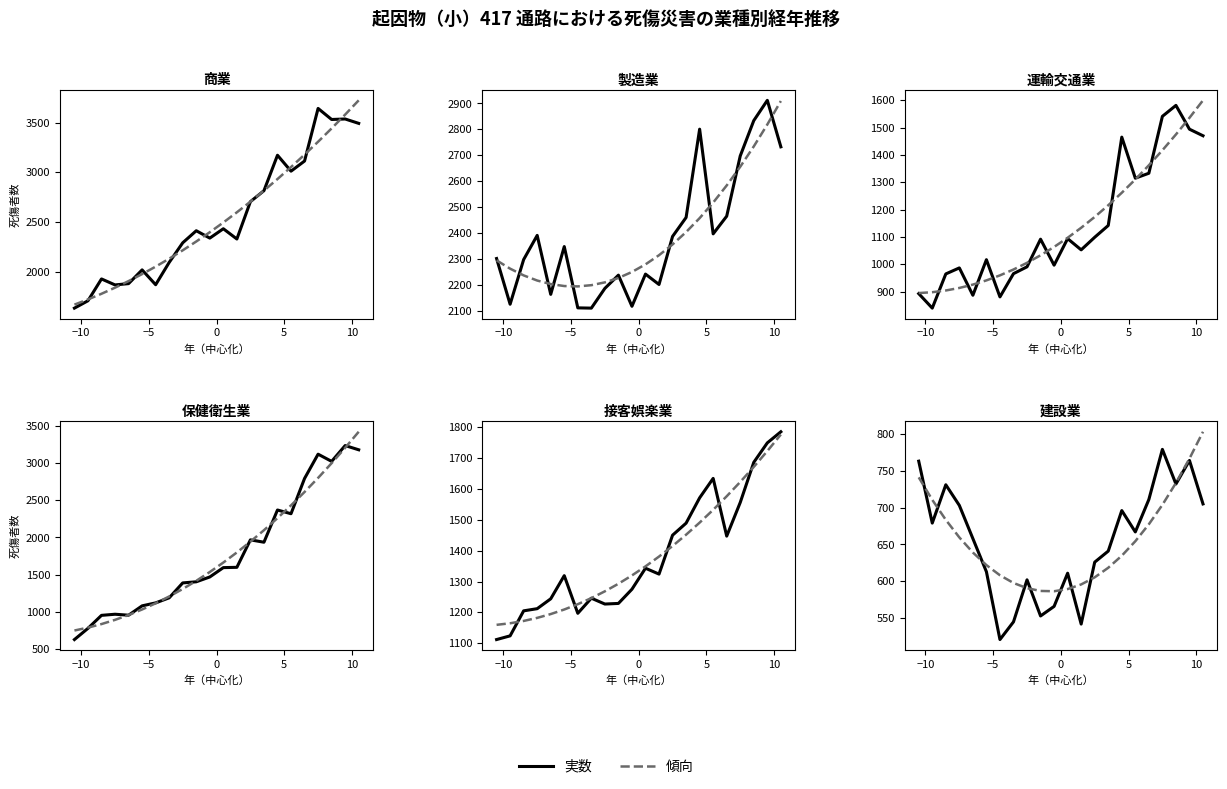

How many interior local peaks does the 建設業 series have?

6